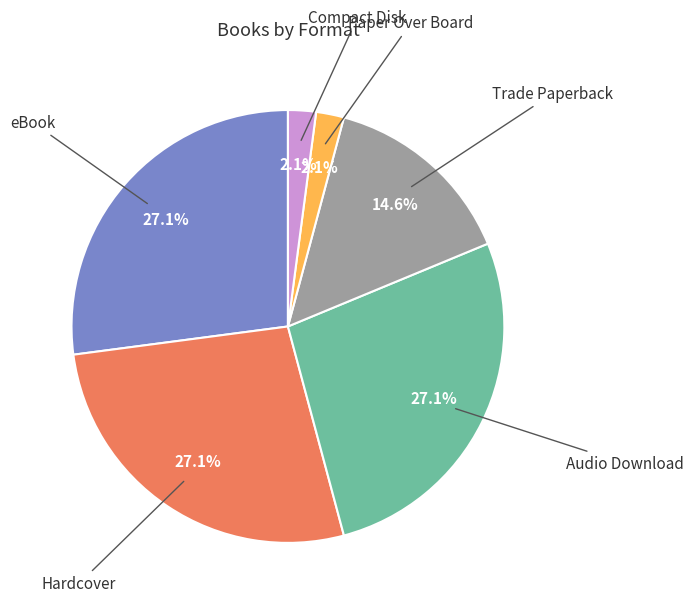

Approximately how many times larger is the value at Paper Over Board compared to Compact Disk?

1.0